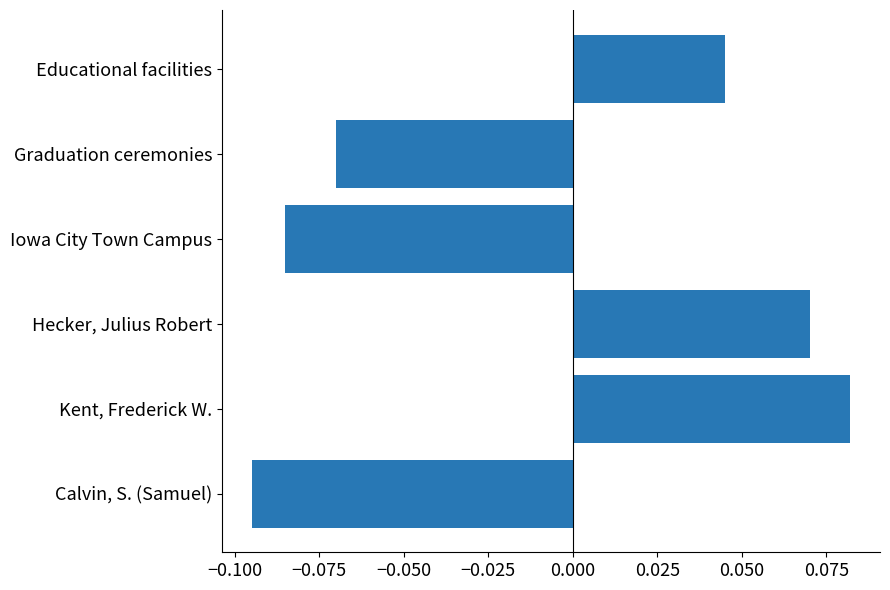

Which category has the lowest value across all series?

Calvin, S. (Samuel)